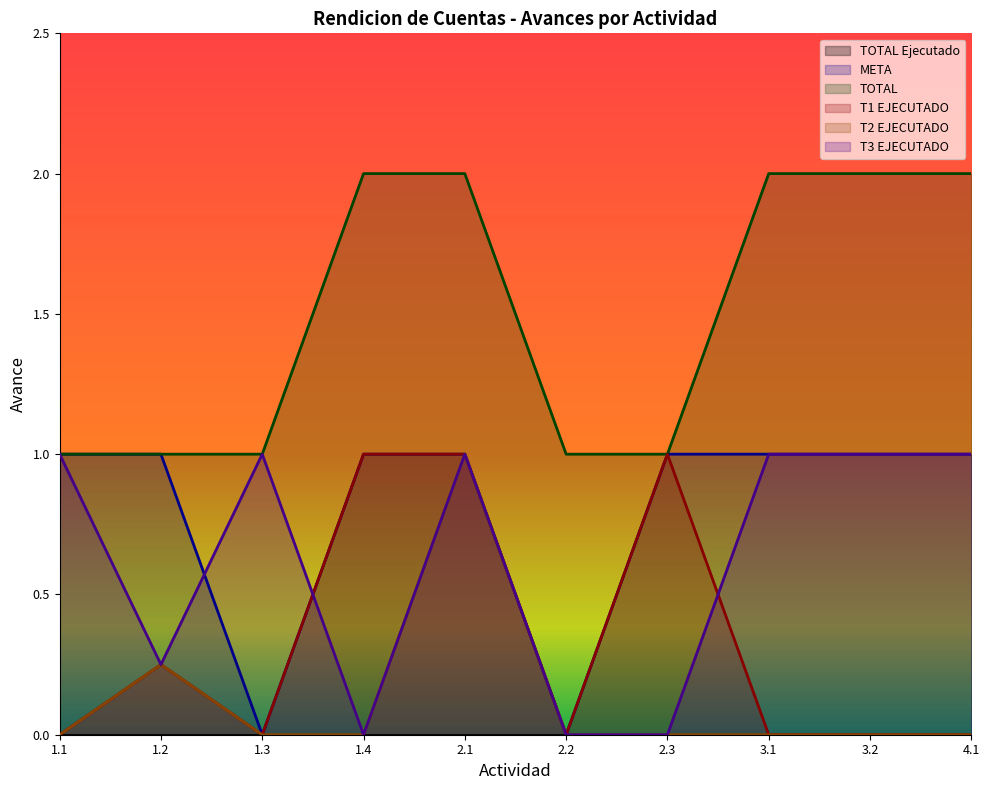

At which label is META closest to 0?

1.3